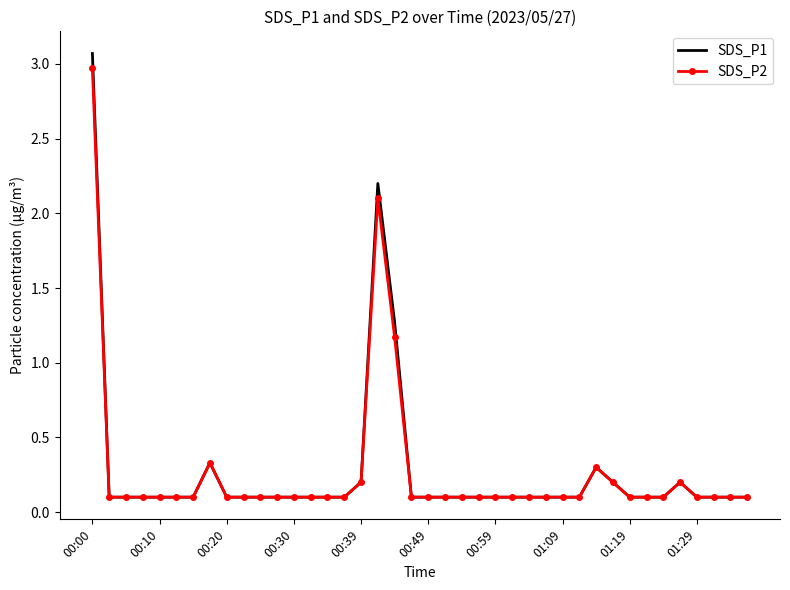

Which series has the largest range (max minus min)?

SDS_P1